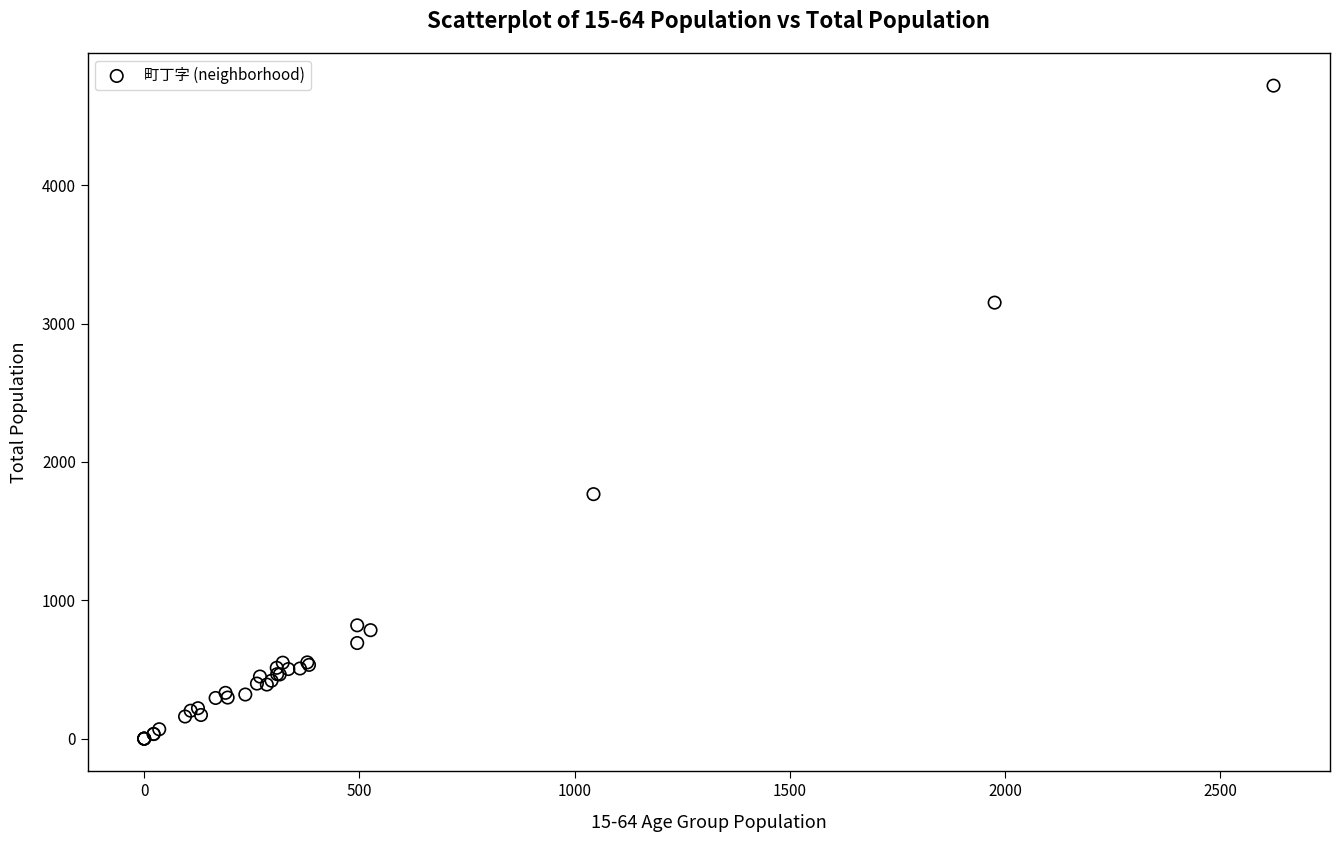

What Y value in the scatter plot is closest to 2359?

1767